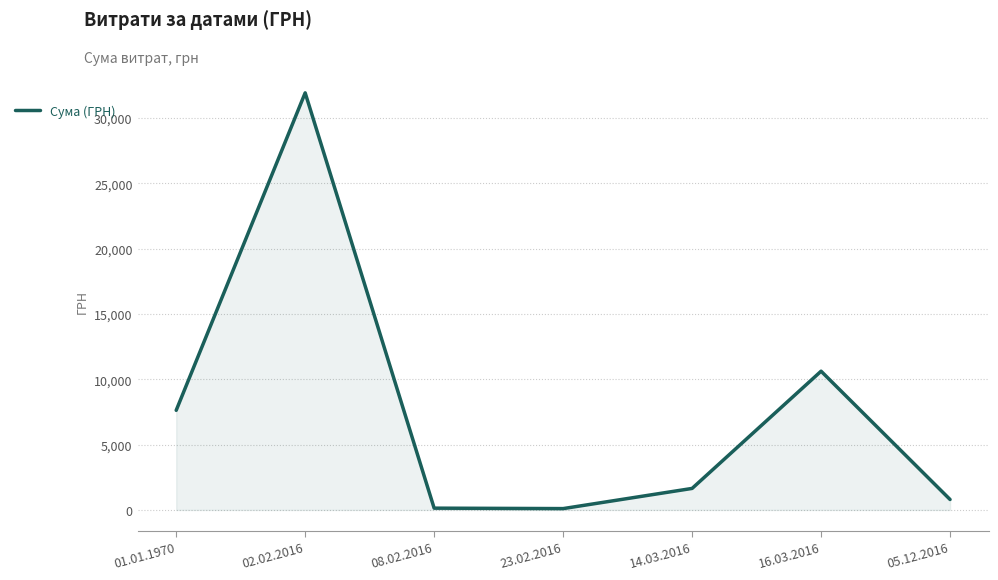

The chart shows a value of 799.3 at 05.12.2016. True or false?

True